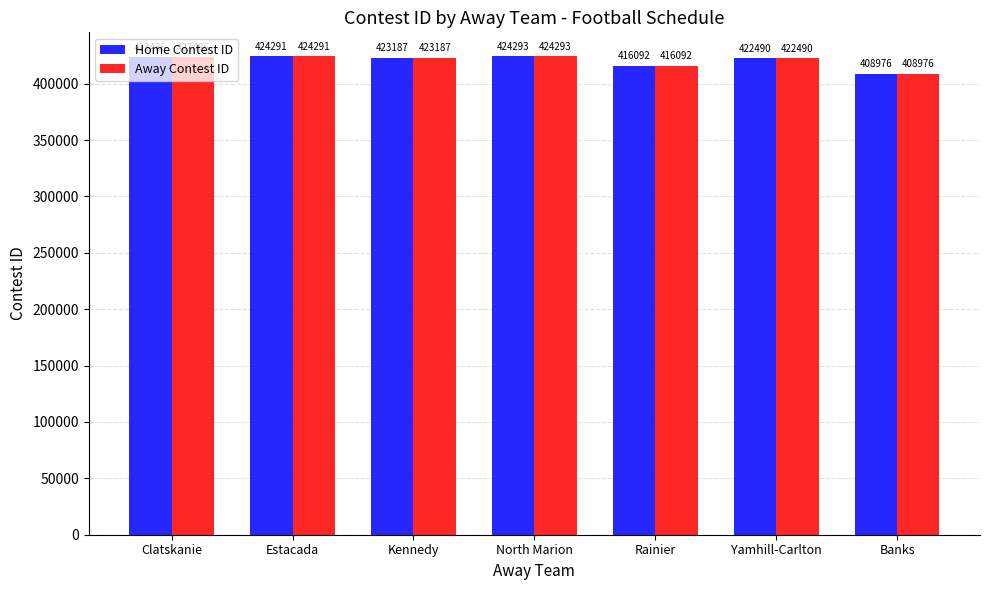

What is the total value across all series at Clatskanie?

846972